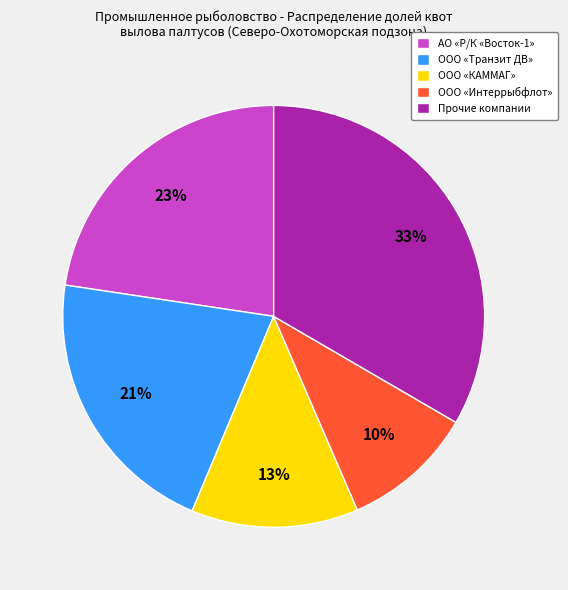

To the nearest percent, what percentage of the pie is ООО «КАММАГ»?

13%